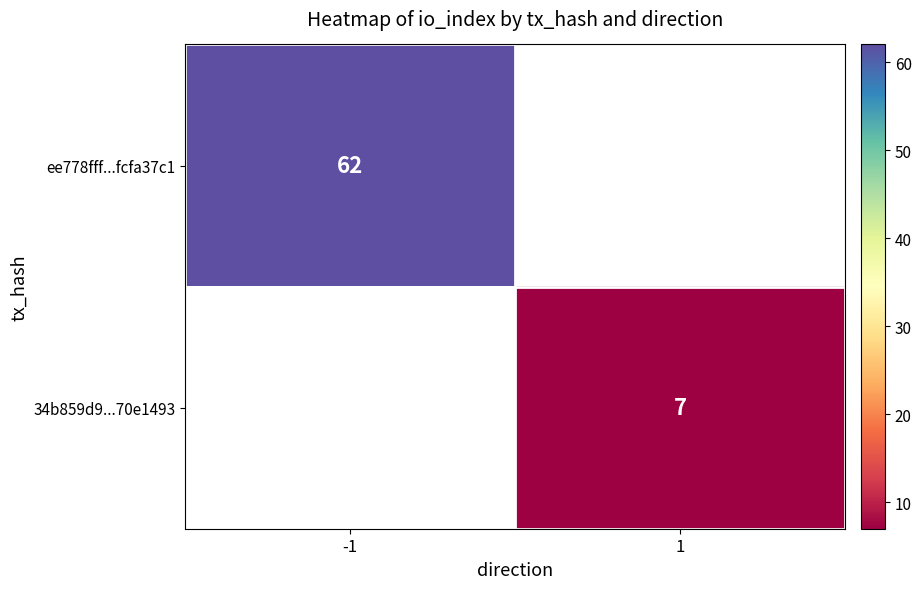

What is the smallest value displayed?

7.0